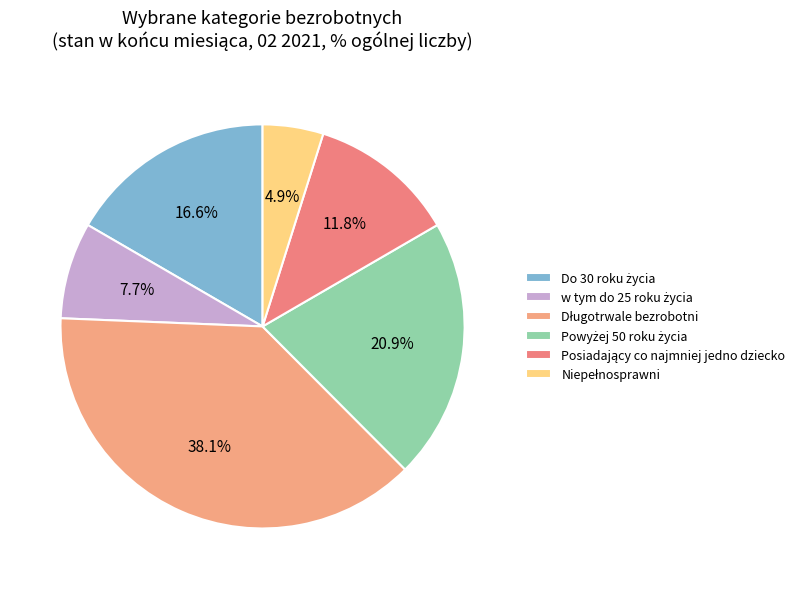

How many segments does this pie chart have?

6